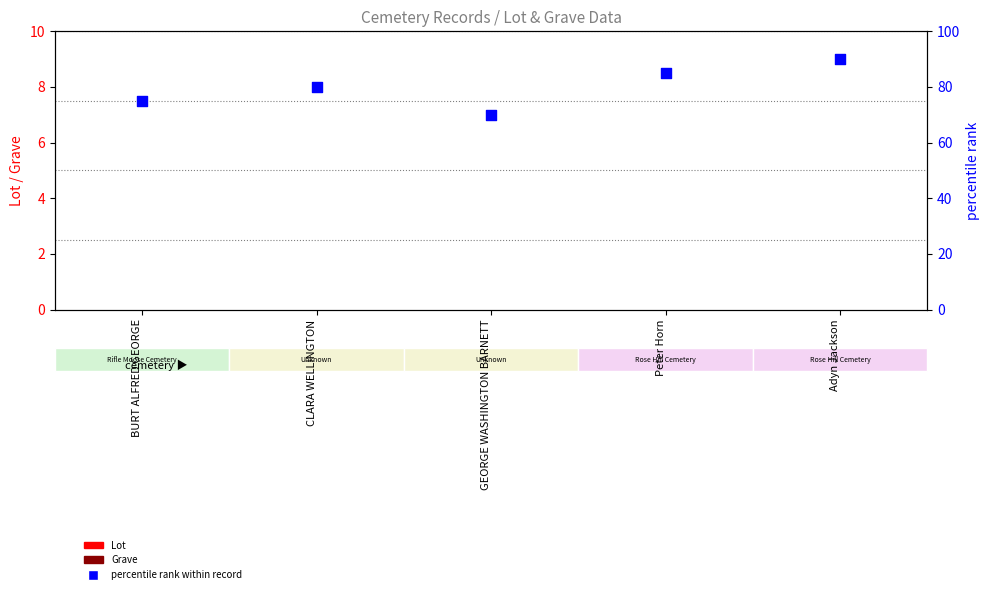

At how many categories does at least one series exceed 59?

5